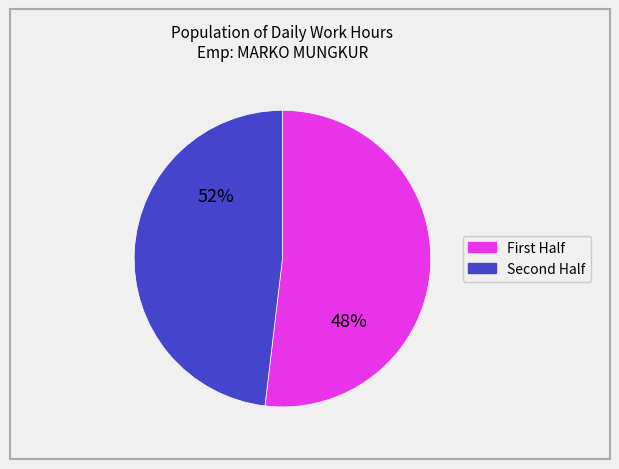

Is it true that 2 is 18% of the pie?

False